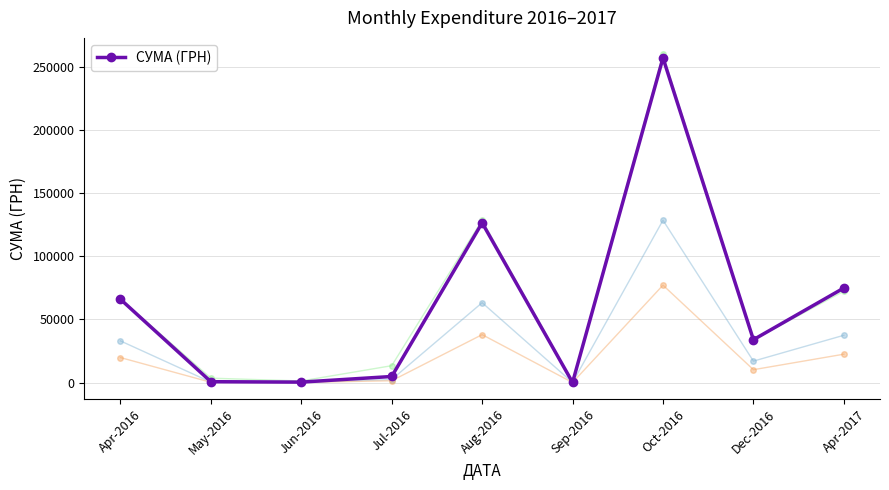

Reading left to right, extract all data points from this chart.

65974.3	678.6	352.0	4798.5	126494.0	84.5	257087.8	33933.9	74870.0